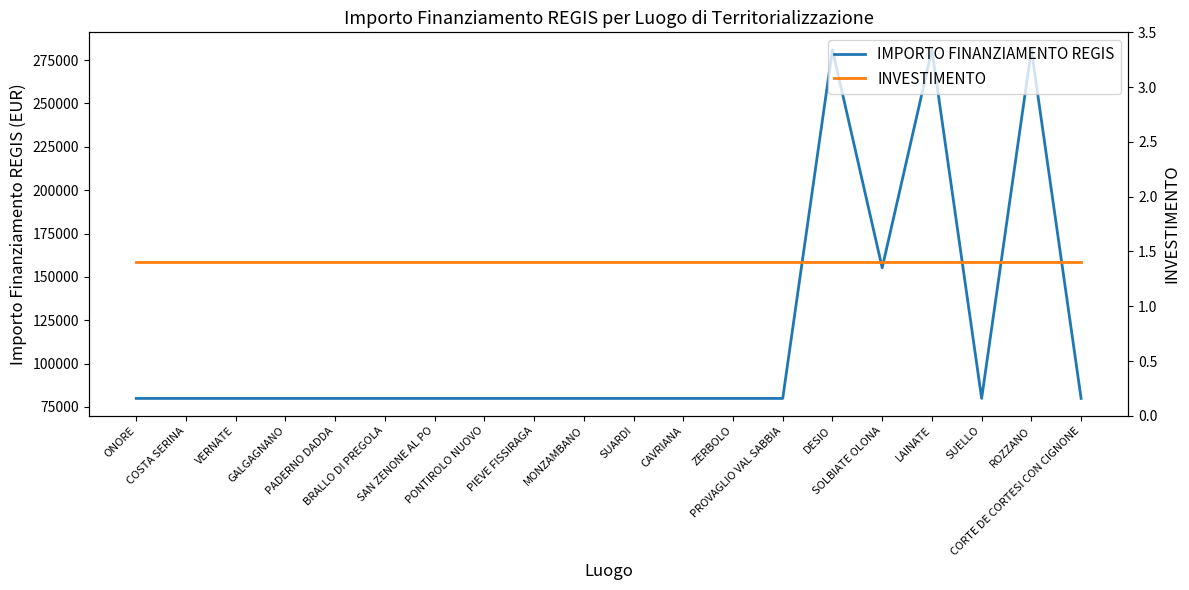

Rank the categories by INVESTIMENTO value from highest to lowest.

ONORE, COSTA SERINA, VERNATE, GALGAGNANO, PADERNO DADDA, BRALLO DI PREGOLA, SAN ZENONE AL PO, PONTIROLO NUOVO, PIEVE FISSIRAGA, MONZAMBANO, SUARDI, CAVRIANA, ZERBOLO, PROVAGLIO VAL SABBIA, DESIO, SOLBIATE OLONA, LAINATE, SUELLO, ROZZANO, CORTE DE CORTESI CON CIGNONE